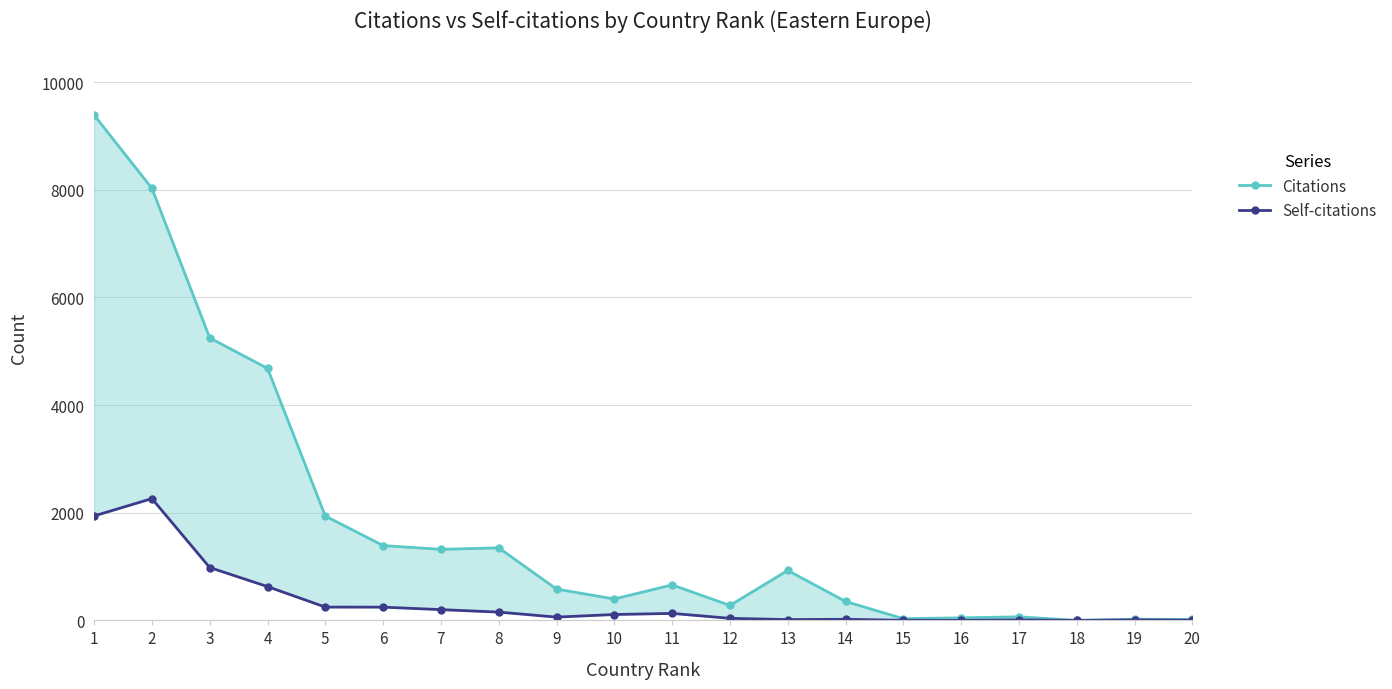

Rank the series by their average value, from lowest to highest.

Self-citations, Citations